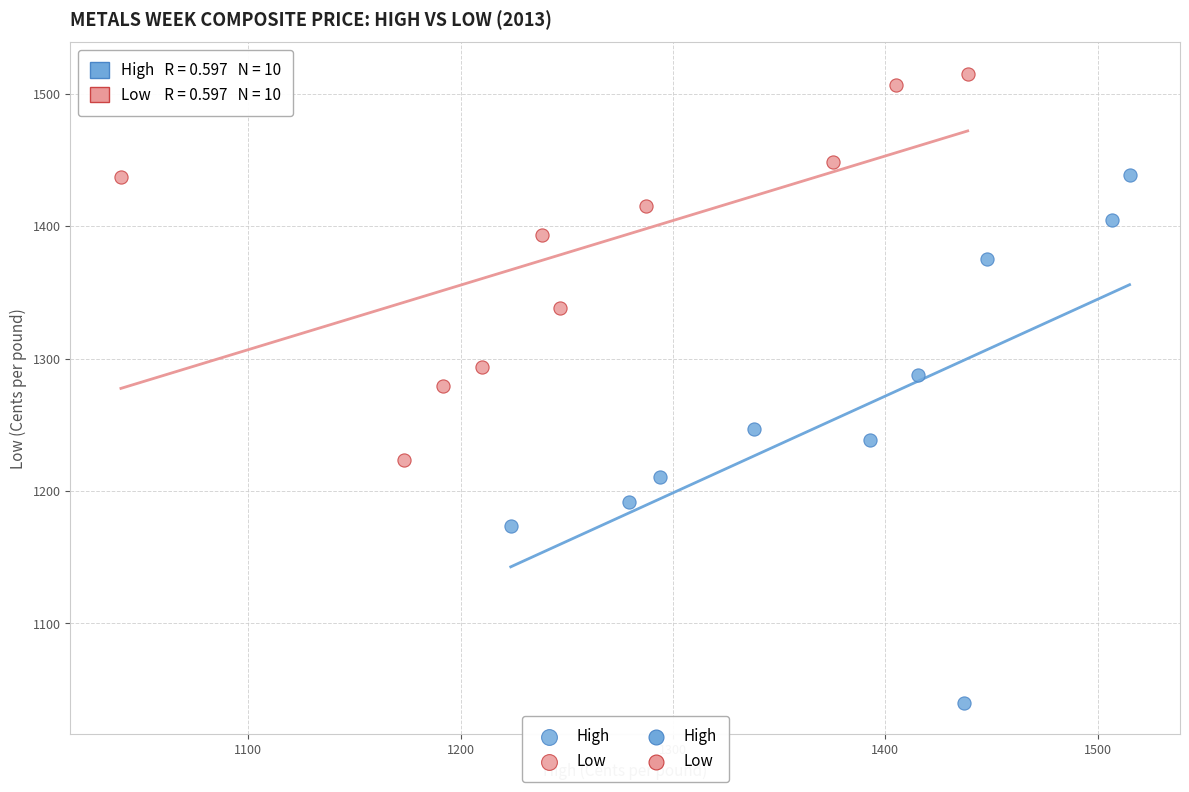

Which series has the largest Y range (max minus min)?

High